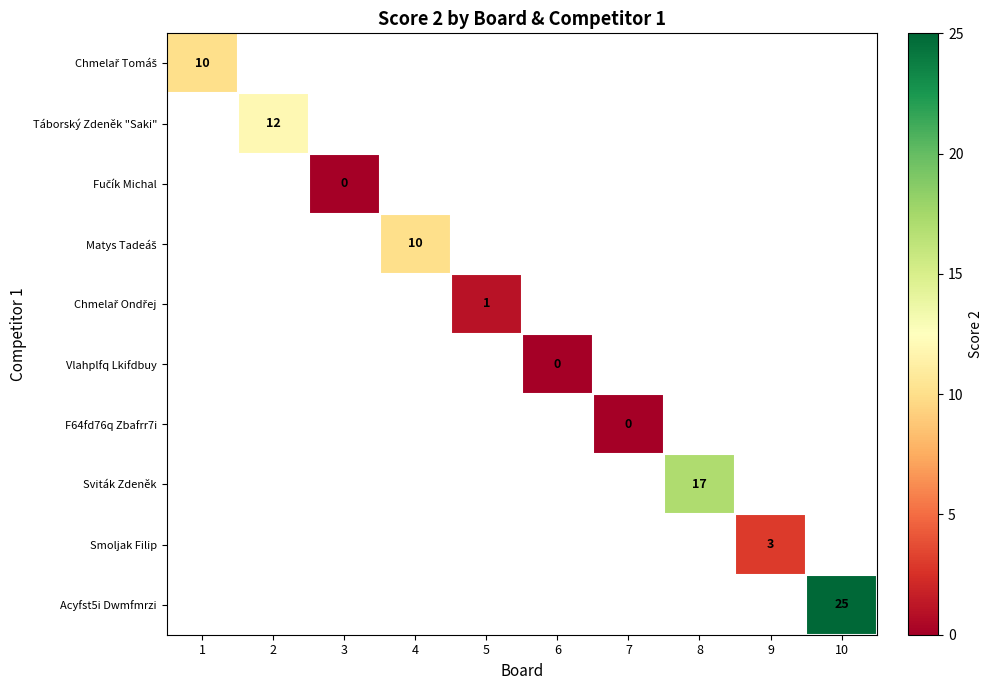

Is the value of Acyfst5i Dwmfmrzi at 3 greater than the value of Matys Tadeáš at 10?

No